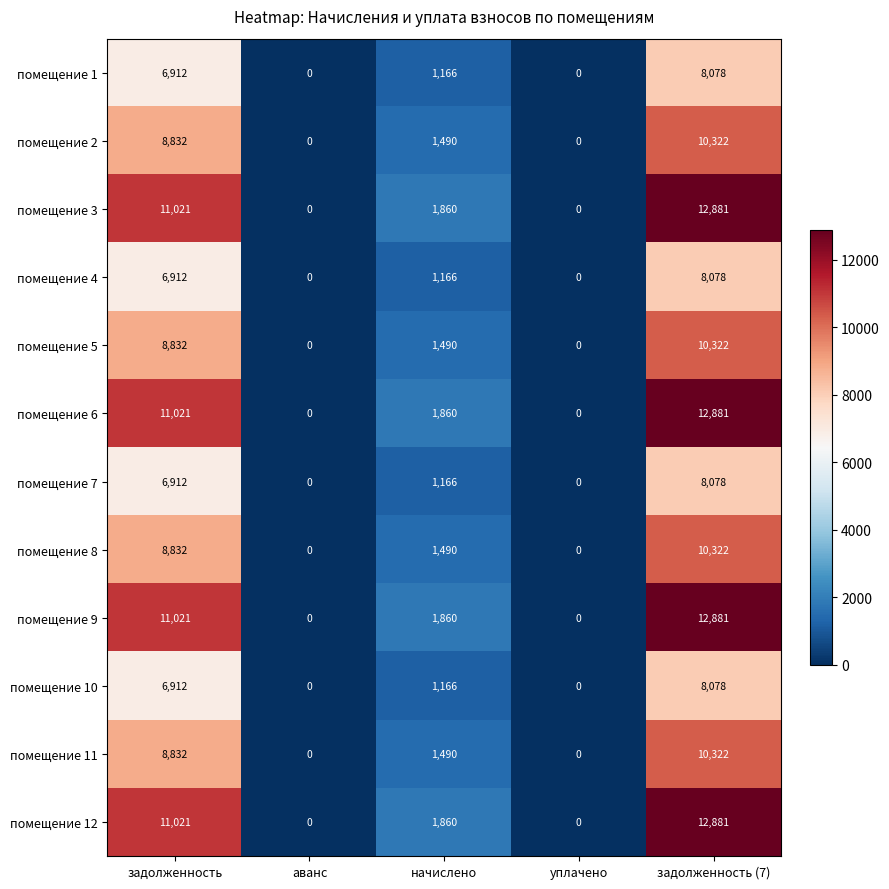

True or false: помещение 4 has a value of 10188 at задолженность.

False